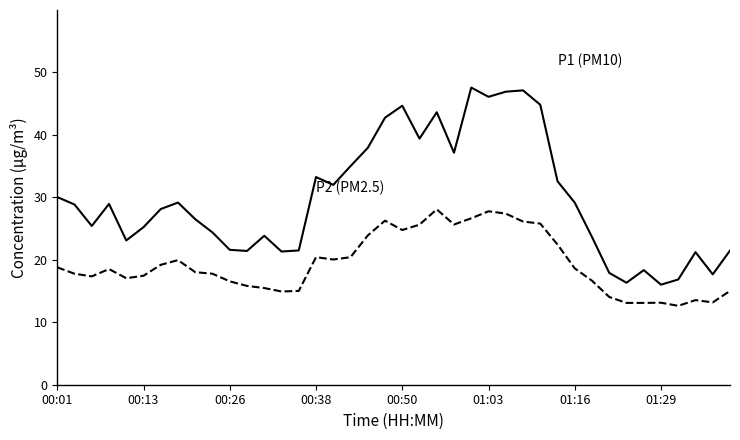

What is the maximum value shown in the chart?

47.6